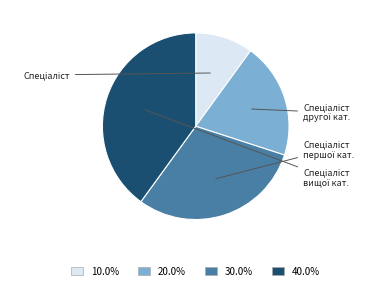

Does any single category account for the majority?

No